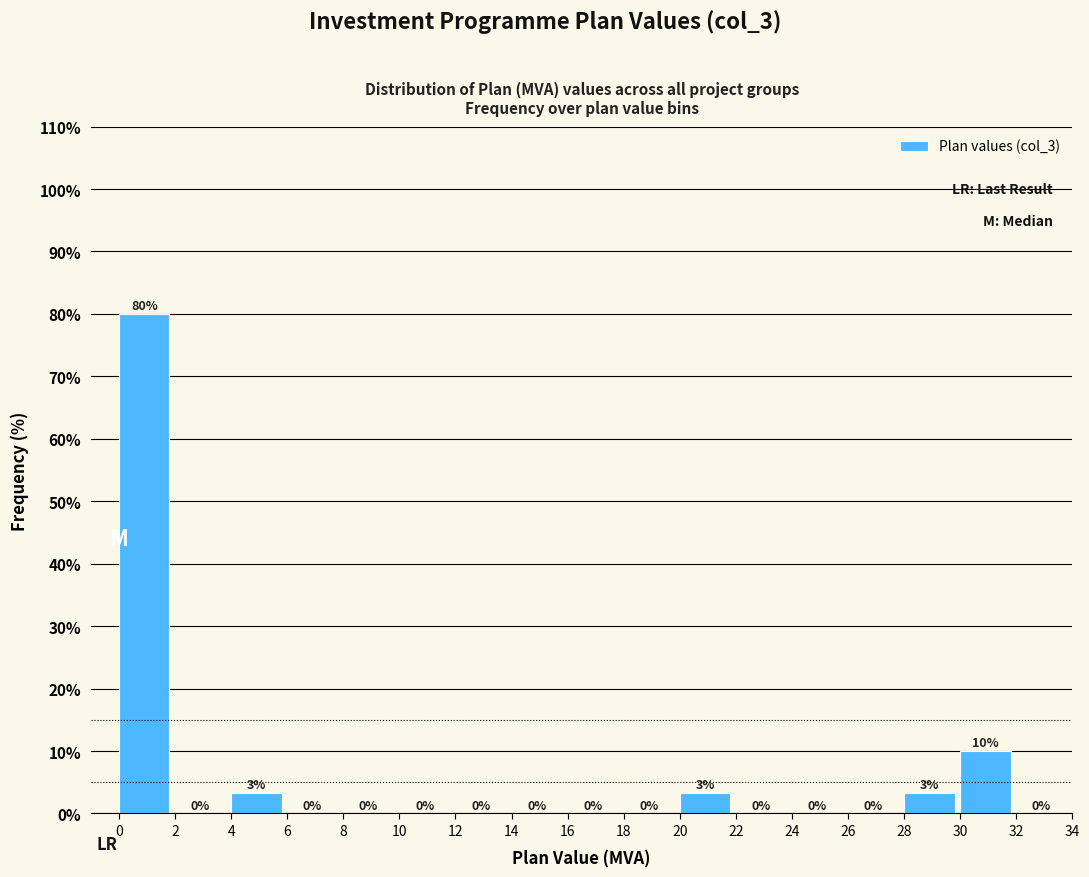

Over which range of the x-axis is the bar tallest?

0 to 2